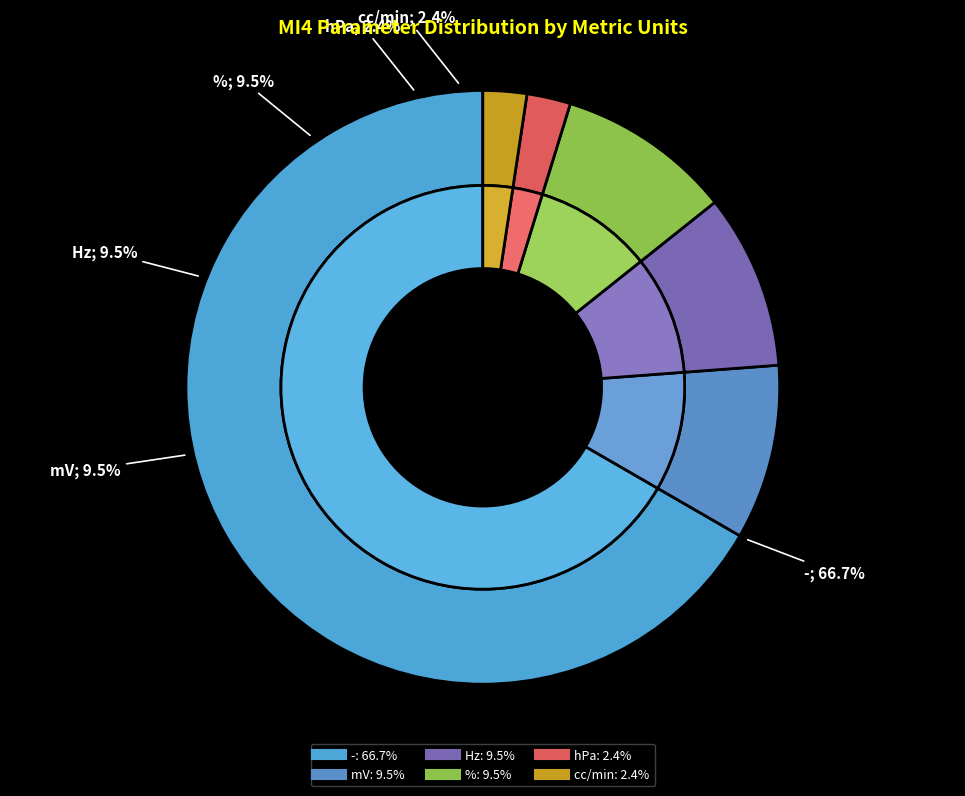

To the nearest percent, what is the difference between the % and - slice percentages?

57%